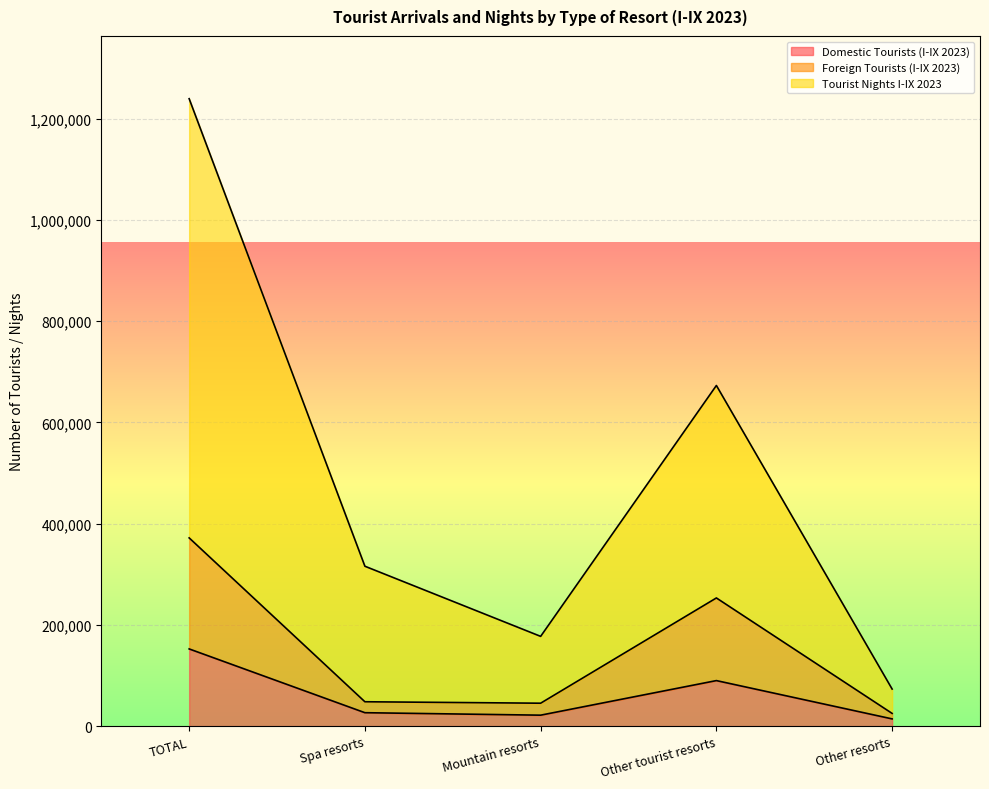

Where is Tourist Nights I-IX 2023 nearest to the value 656194?

Other tourist resorts